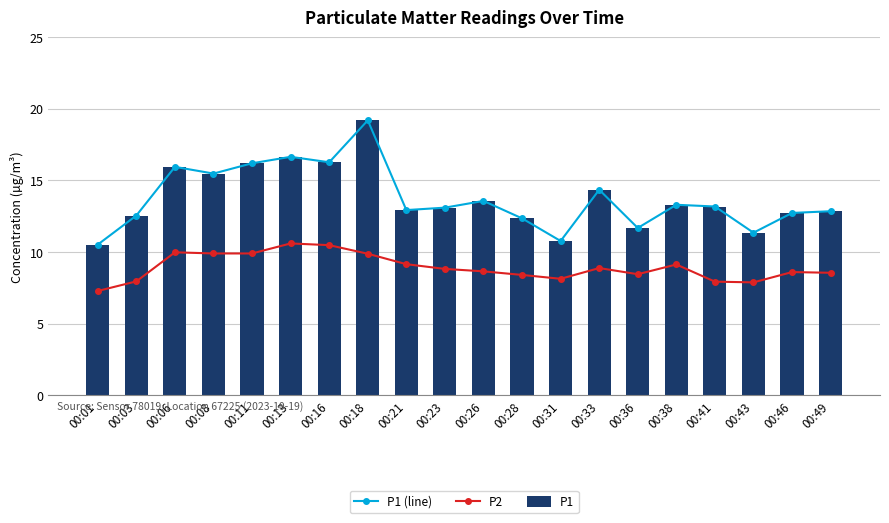

Does the chart contain stacked bars?

No